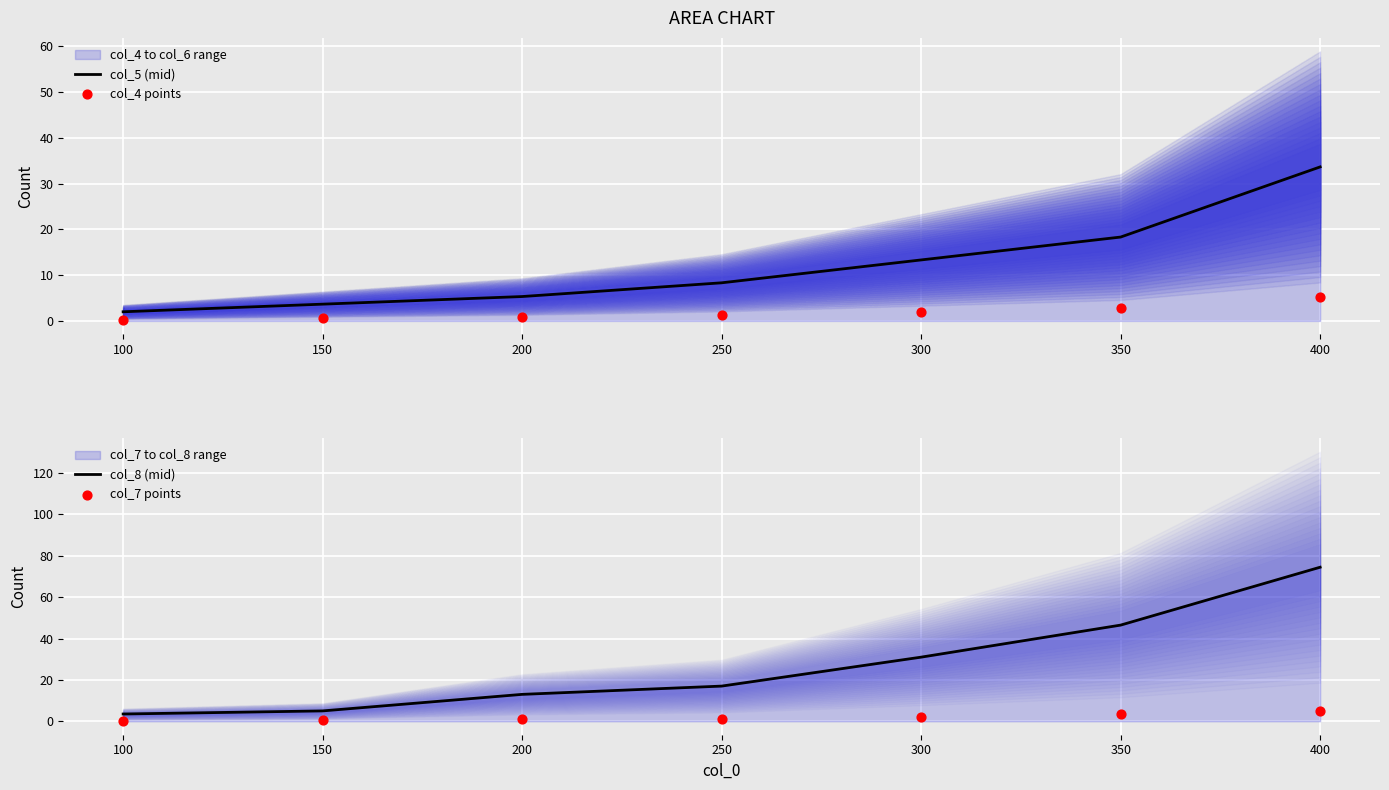

Which series reaches the minimum Y coordinate?

col_7 points